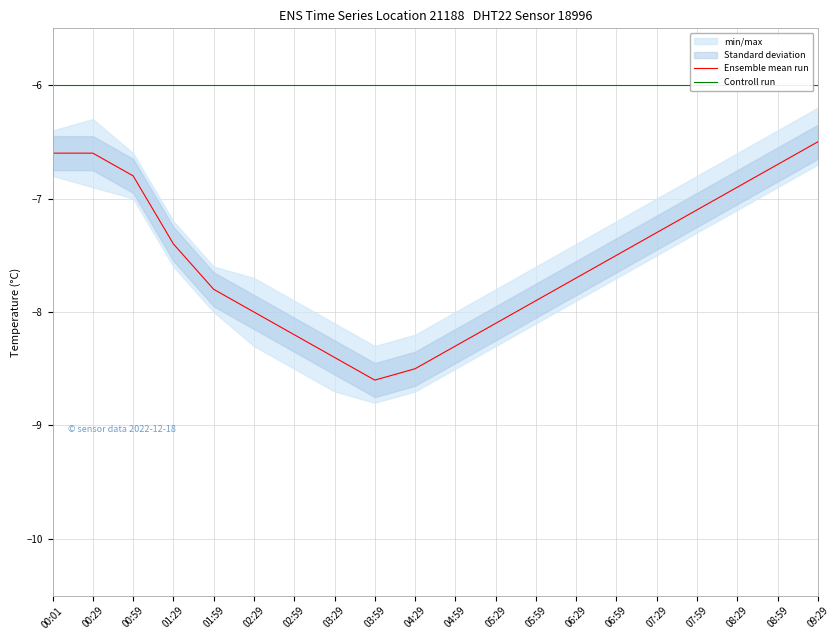

At which label does Ensemble mean run reach its peak?

09:29